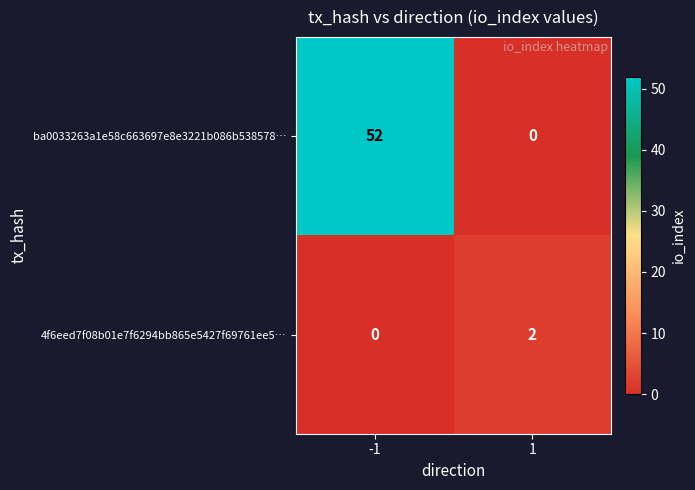

At how many categories does at least one series exceed 18?

1